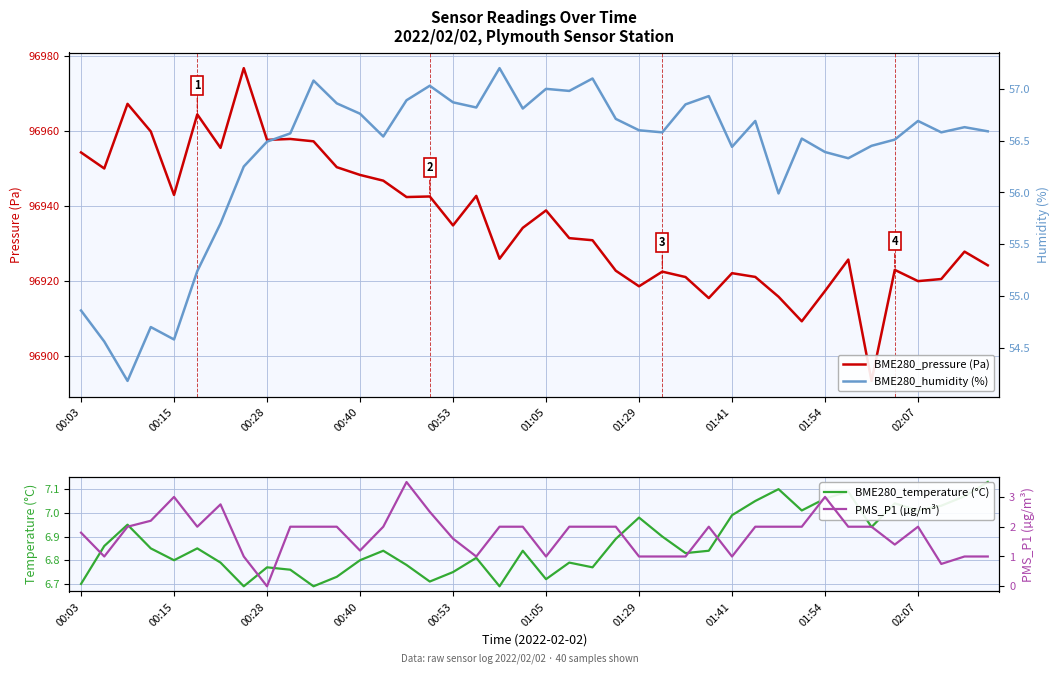

What is the maximum value for PMS_P1 (µg/m³)?

3.5